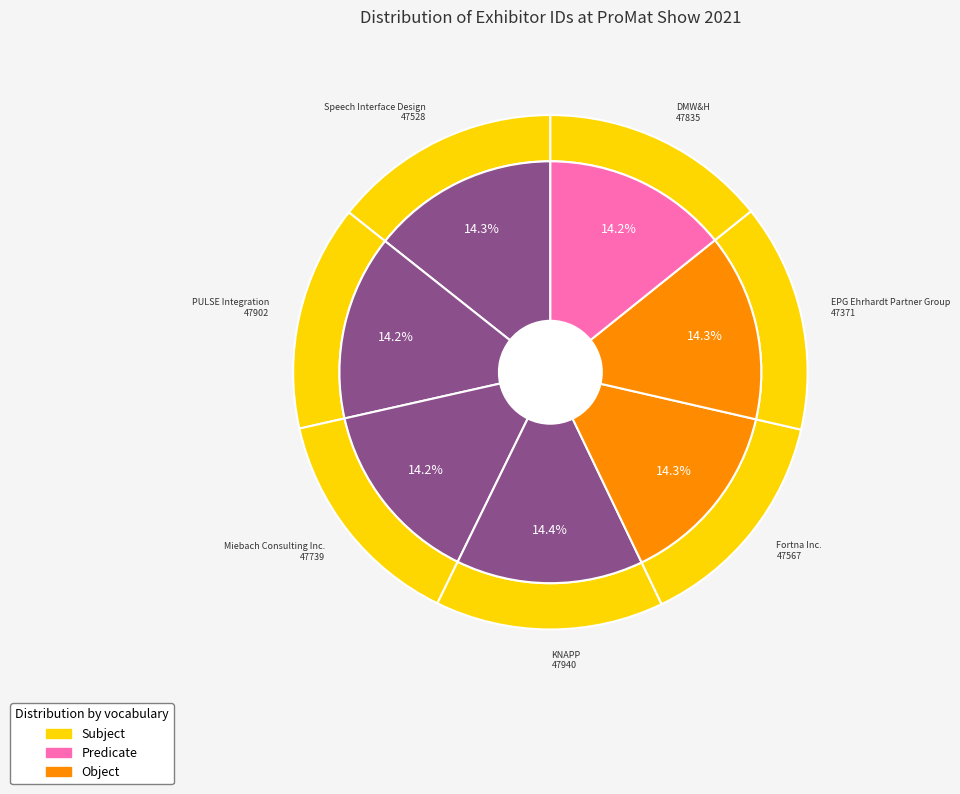

What percentage is the DMW&H slice, to the nearest percent?

14%